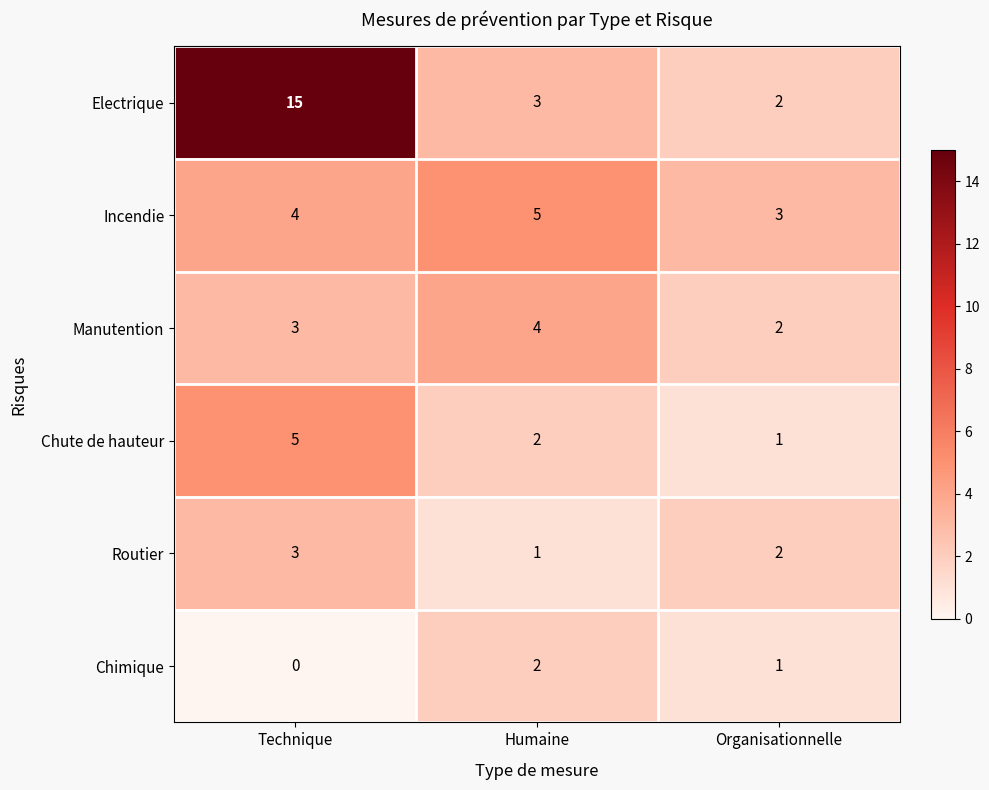

Which series changed the most between Technique and Organisationnelle?

Electrique